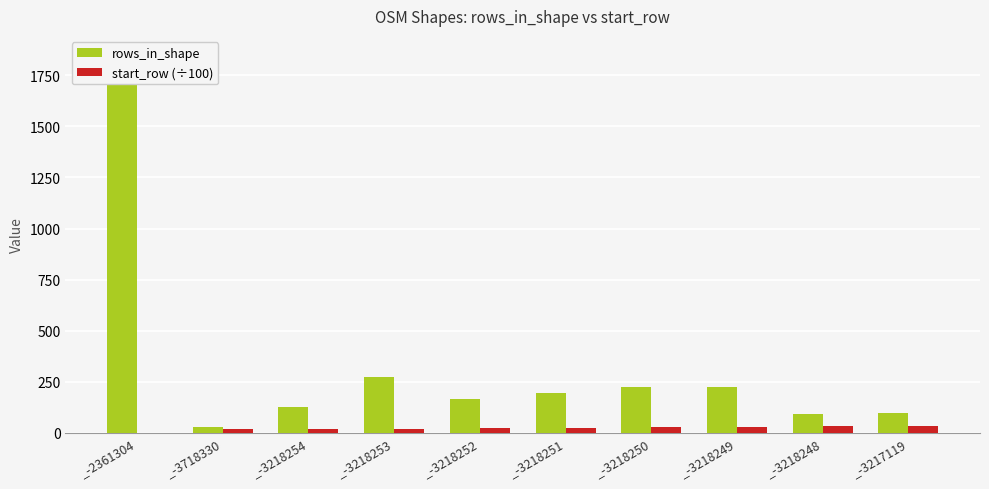

At _-3218248, list the series in order from smallest to largest.

start_row (÷100), rows_in_shape